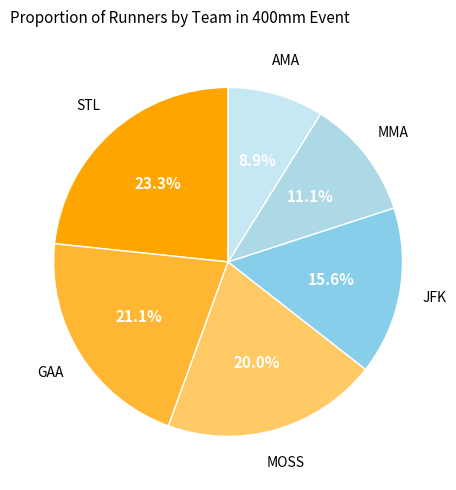

True or false: GAA accounts for 11% of the total.

False